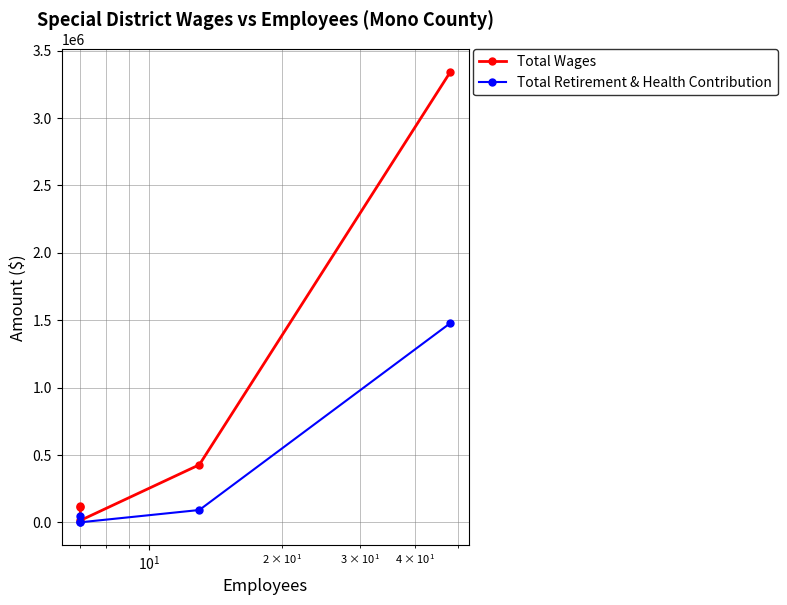

How many lines are shown in the chart?

2